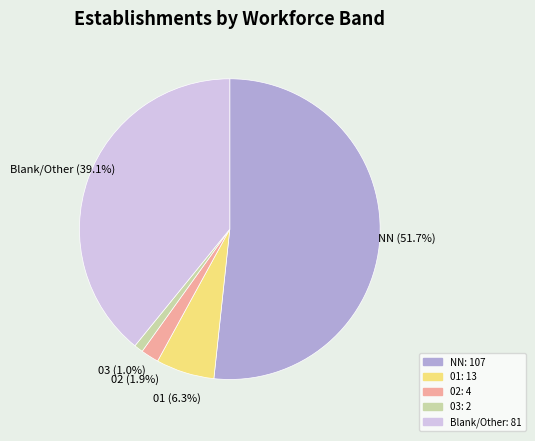

To the nearest percent, what is the average slice percentage?

20%